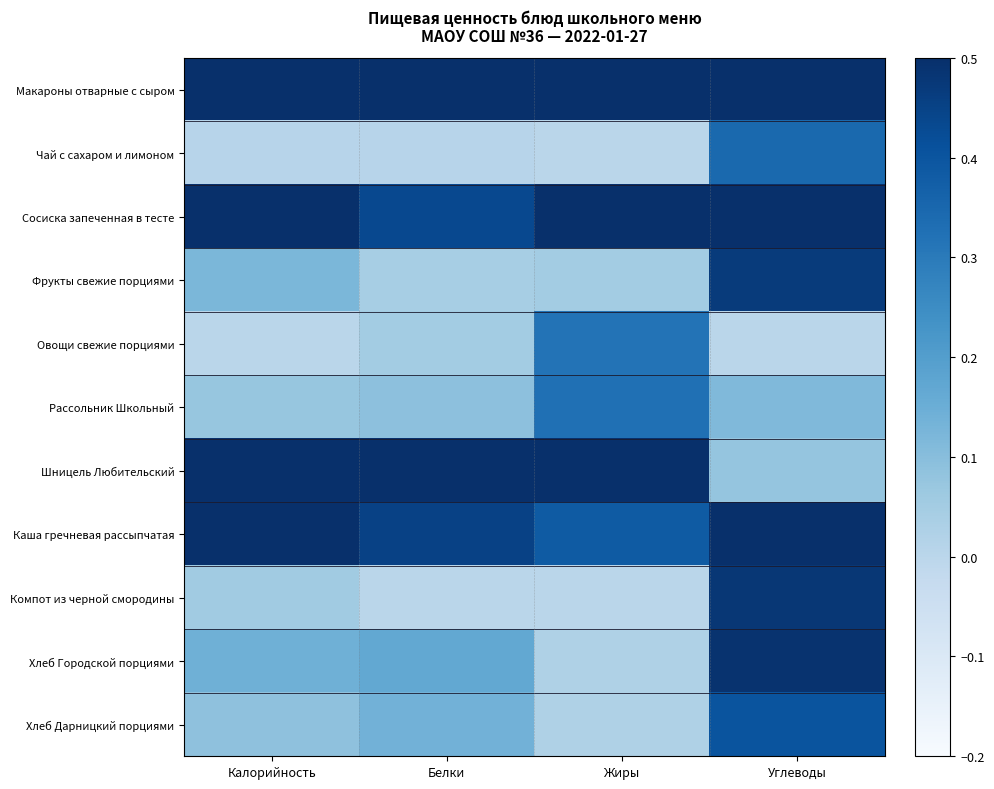

What is the difference between the highest and lowest values at Жиры?

1.0